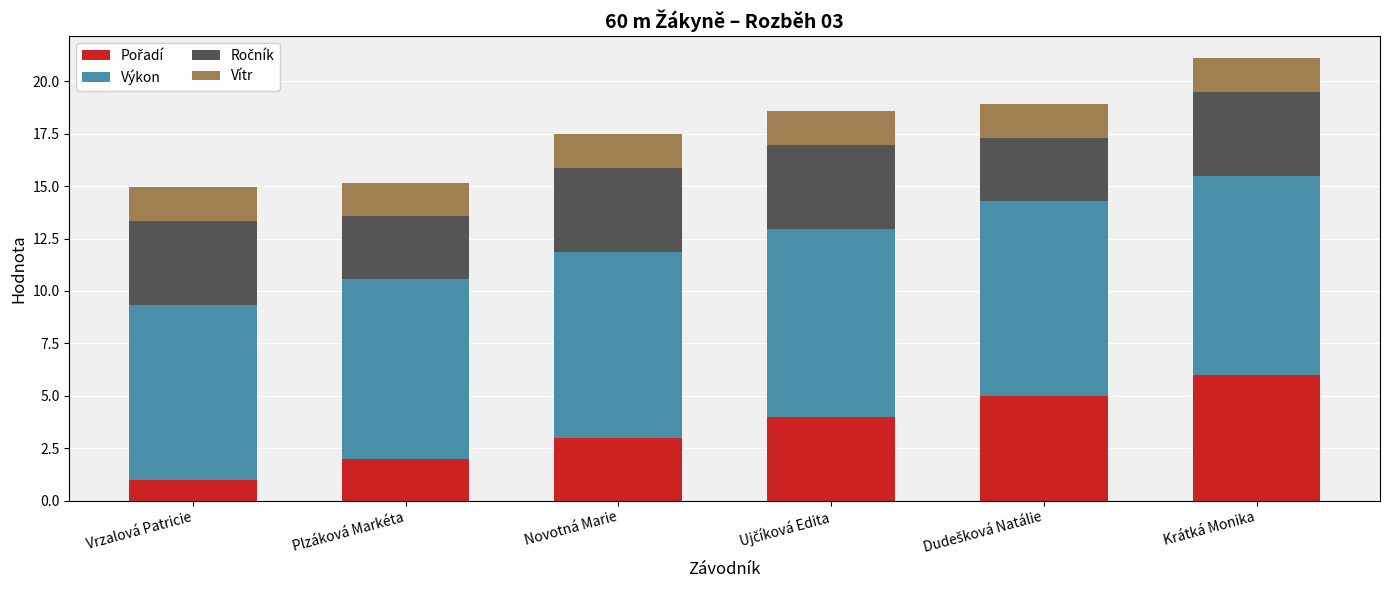

At which category is the sum across all series the highest?

Krátká Monika